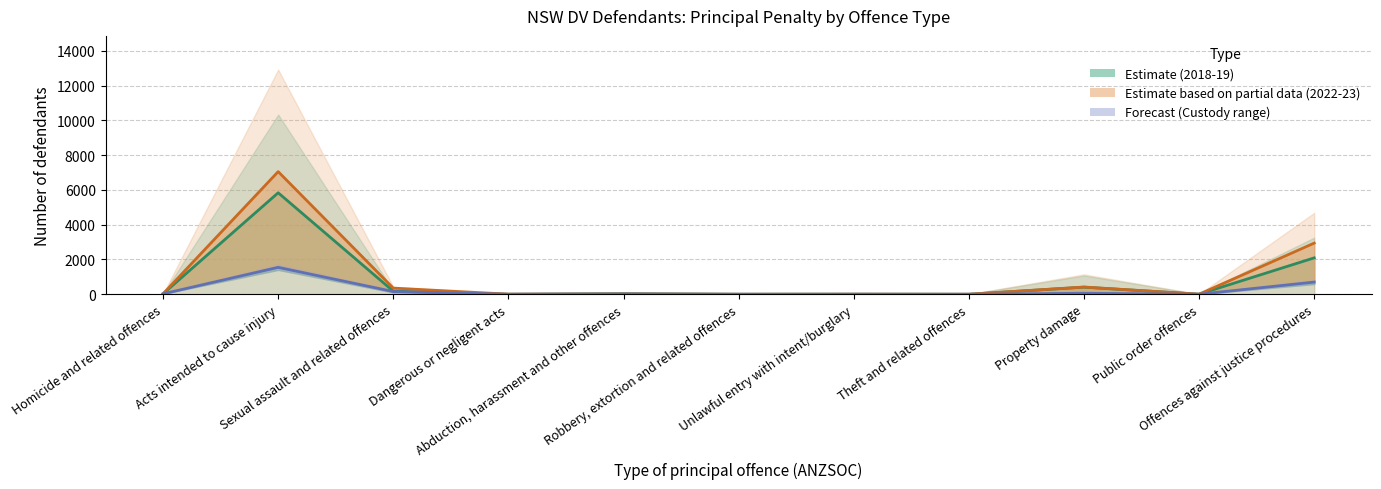

What is the label of the 6th point from the left?

Robbery, extortion and related offences